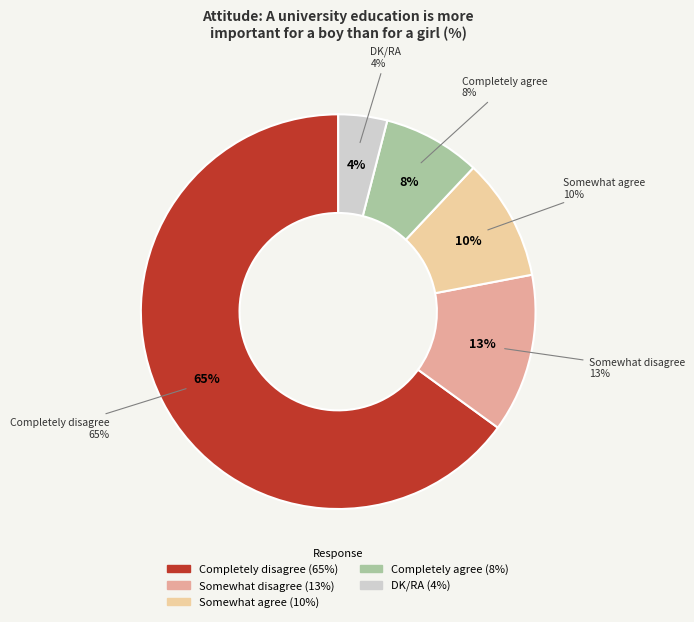

Is it true that Completely agree is 1% of the pie?

False